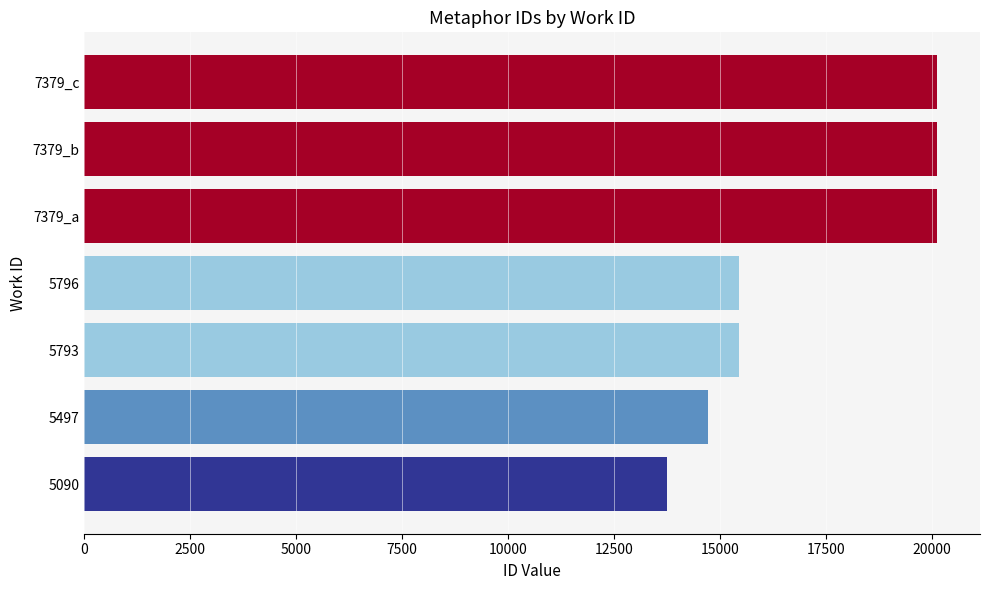

What is the change in value from 5497 to 7379_b?

+5420